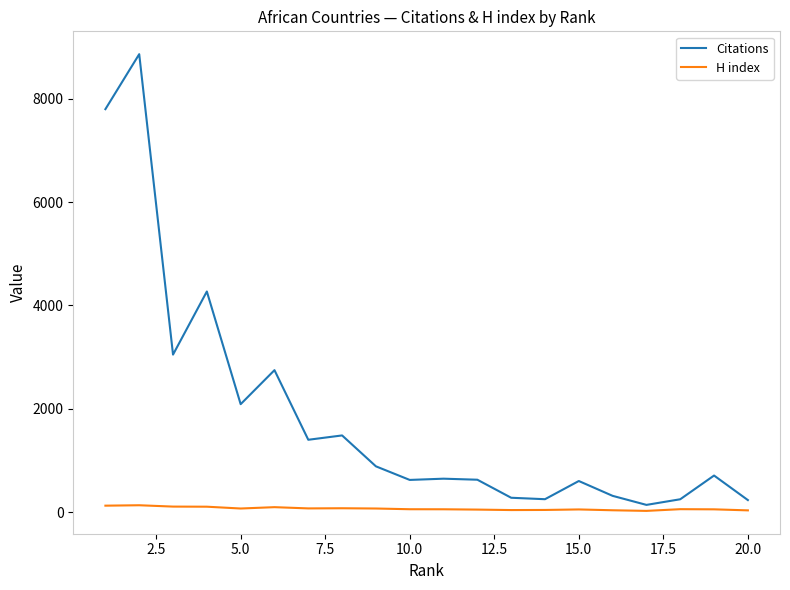

Which series has the widest spread of values?

Citations